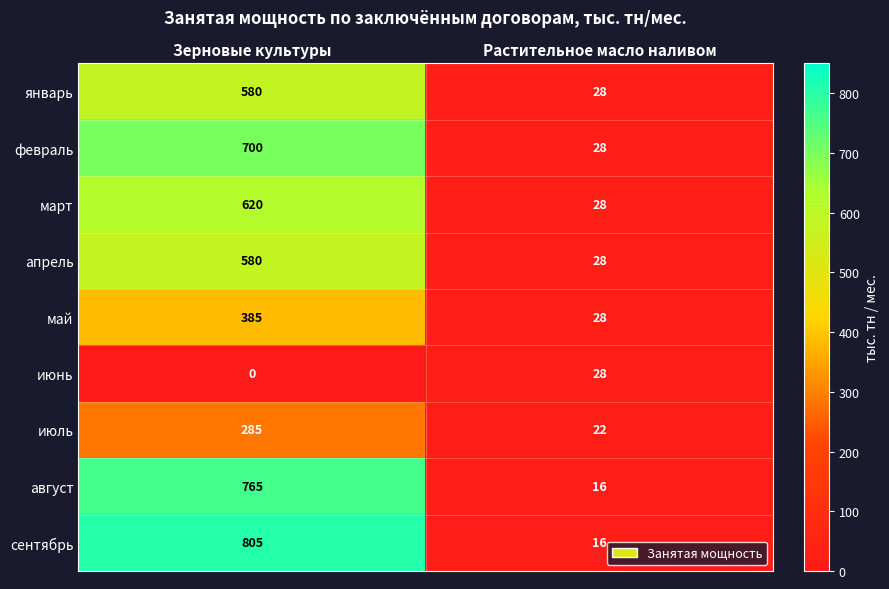

The value of апрель at Растительное масло наливом is 28. True or false?

True